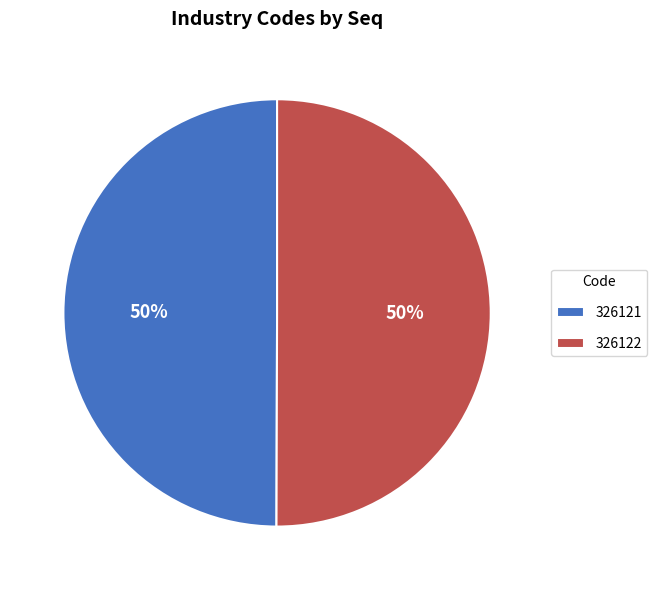

Approximately how many times larger is the value at 326121 compared to 326122?

1.0